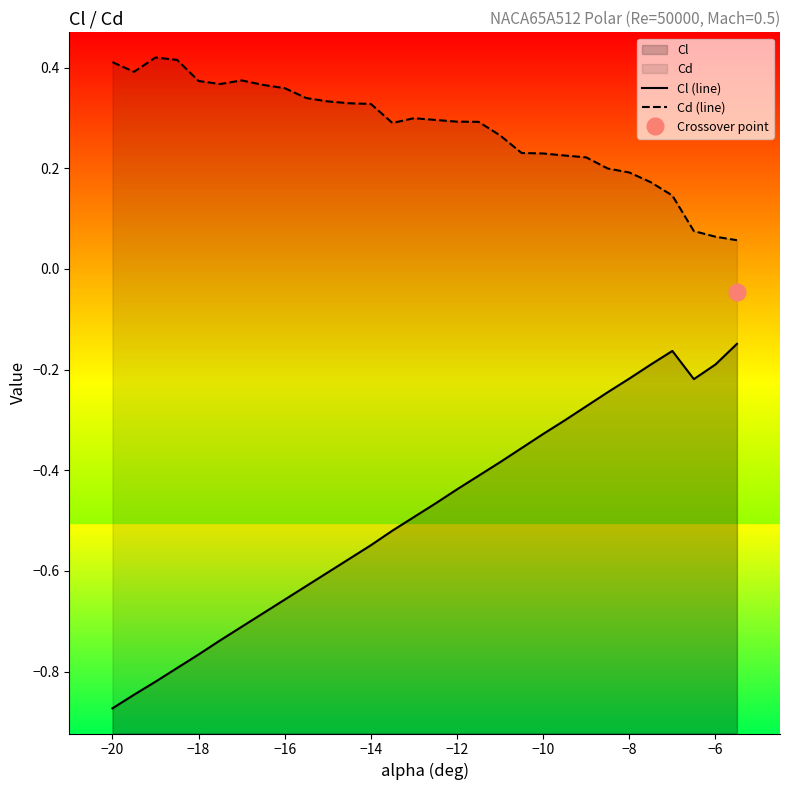

What is the average value of the Cl (line) series?

-0.5